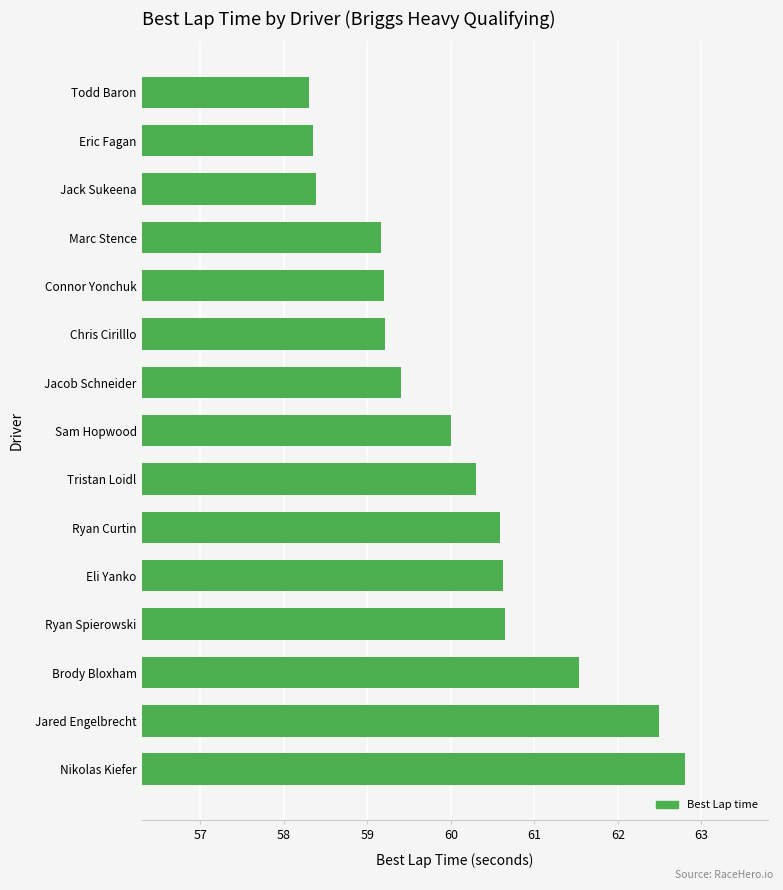

What is the greatest value displayed?

62.8